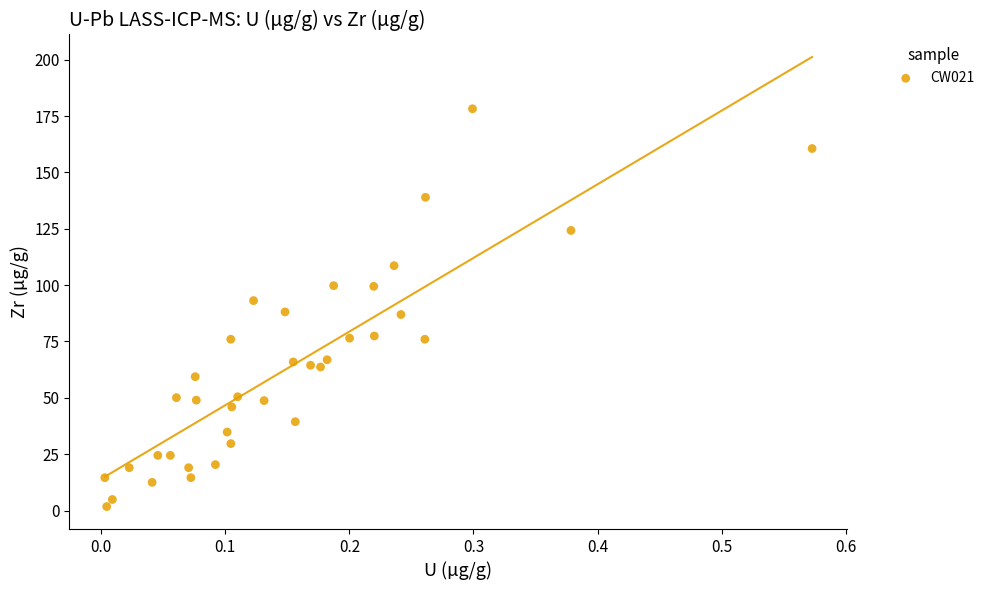

What is the range of Y values (max minus min)?

176.5